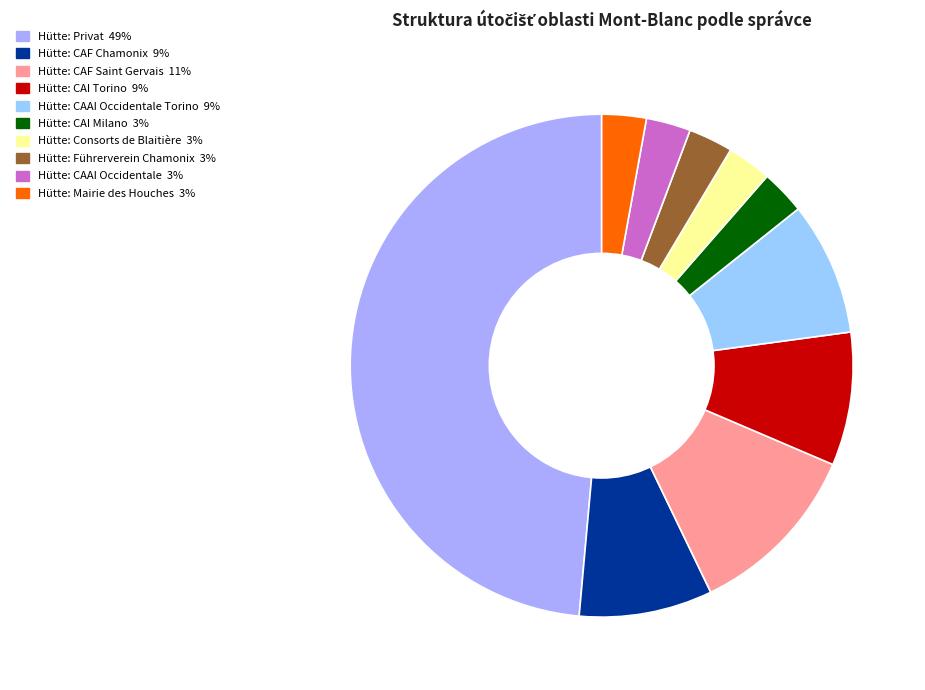

How many segments does this pie chart have?

10